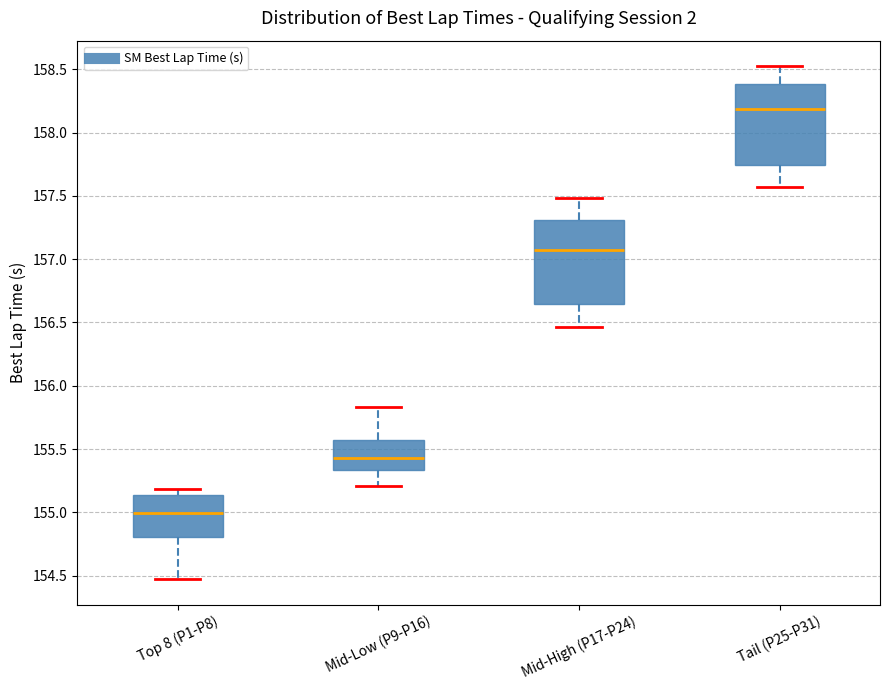

Reading left to right, read every box against the y-axis: the position of its median line, the range the box covers, and the ends of its whiskers. The values are not printed on the chart, so give them approximately, as read against the axis.

Top 8 (P1-P8): median 155.00, box 154.80 to 155.15, whiskers 154.45 to 155.20
Mid-Low (P9-P16): median 155.45, box 155.35 to 155.55, whiskers 155.20 to 155.85
Mid-High (P17-P24): median 157.05, box 156.65 to 157.30, whiskers 156.45 to 157.50
Tail (P25-P31): median 158.20, box 157.75 to 158.40, whiskers 157.55 to 158.50